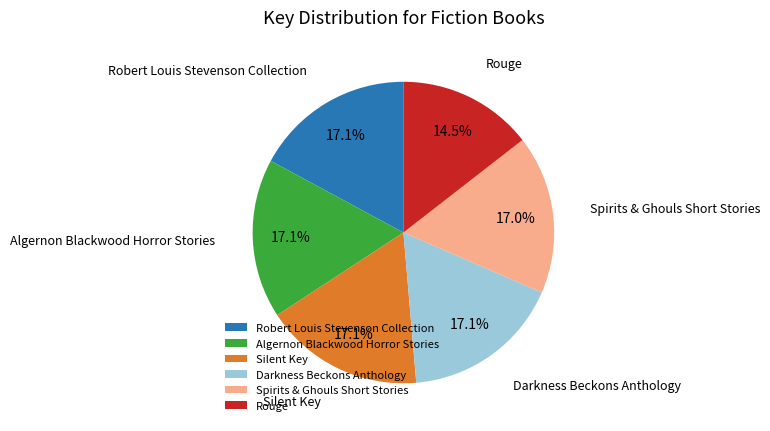

To the nearest percent, what portion does Robert Louis Stevenson Collection represent?

17%